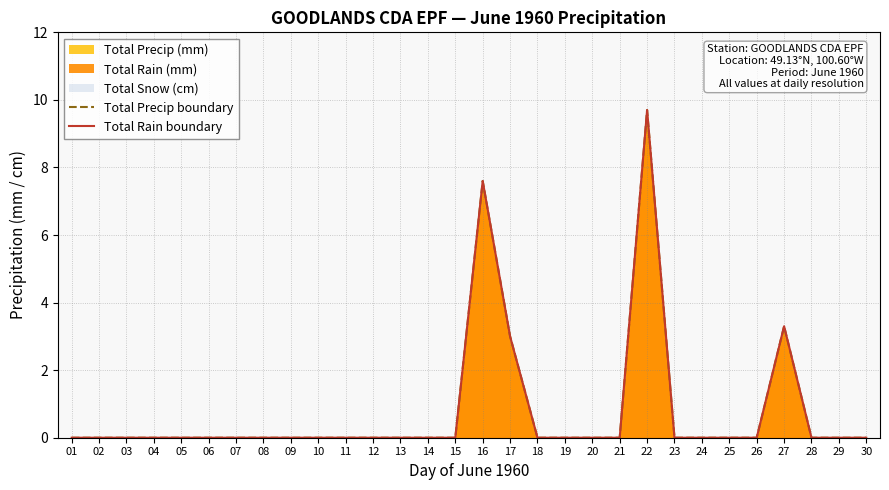

True or false: Total Rain boundary and Total Precip boundary intersect in this chart.

False